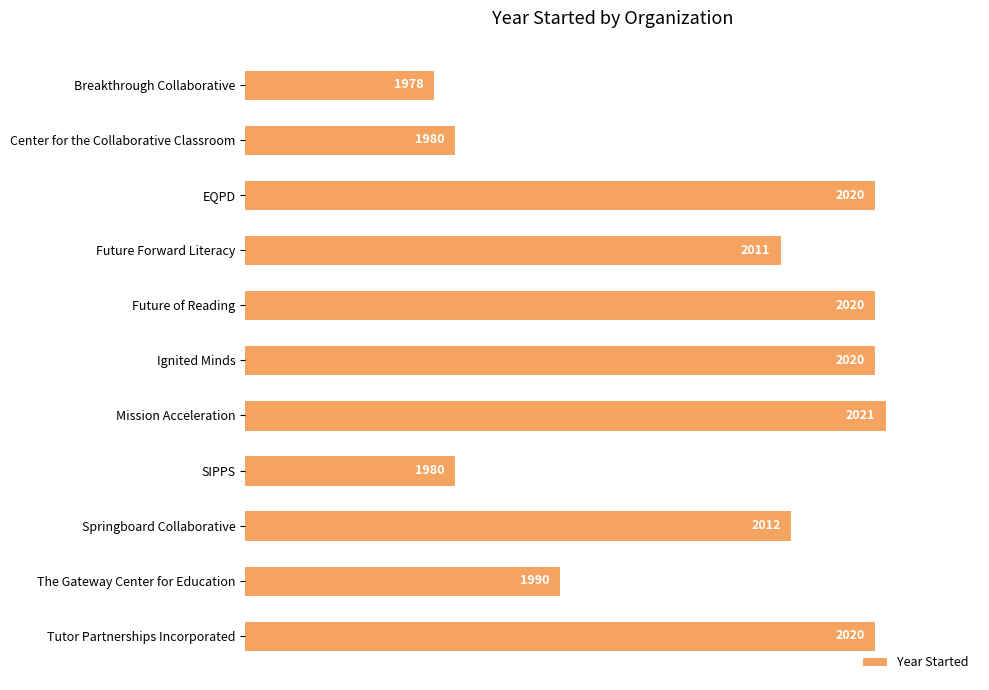

Reading top to bottom, transcribe all the data shown in this chart.

Breakthrough Collaborative=1978	Center for the Collaborative Classroom=1980	EQPD=2020	Future Forward Literacy=2011	Future of Reading=2020	Ignited Minds=2020	Mission Acceleration=2021	SIPPS=1980	Springboard Collaborative=2012	The Gateway Center for Education=1990	Tutor Partnerships Incorporated=2020